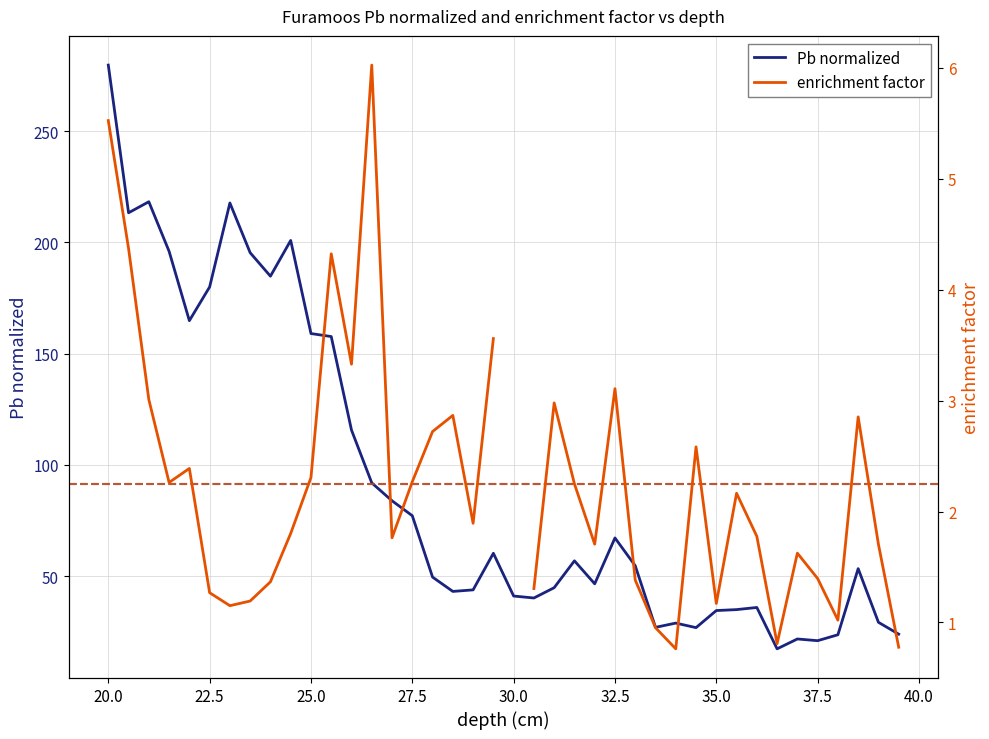

The value of Pb normalized at 27.5 is 77.1. True or false?

True